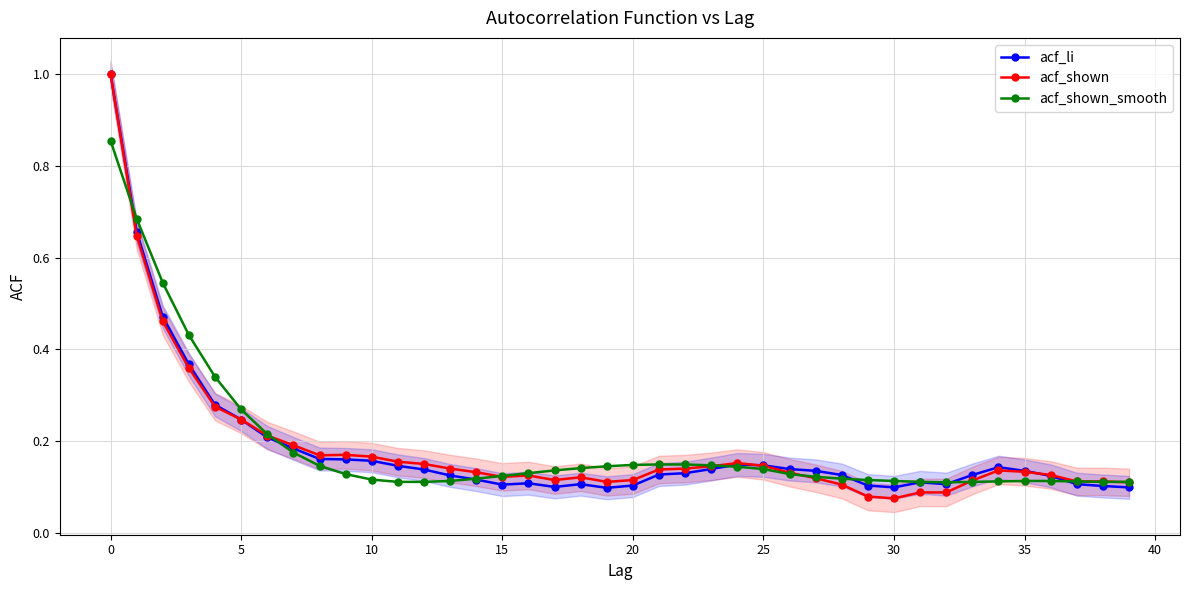

List the series in order of their peak value, lowest first.

acf_shown_smooth, acf_li, acf_shown